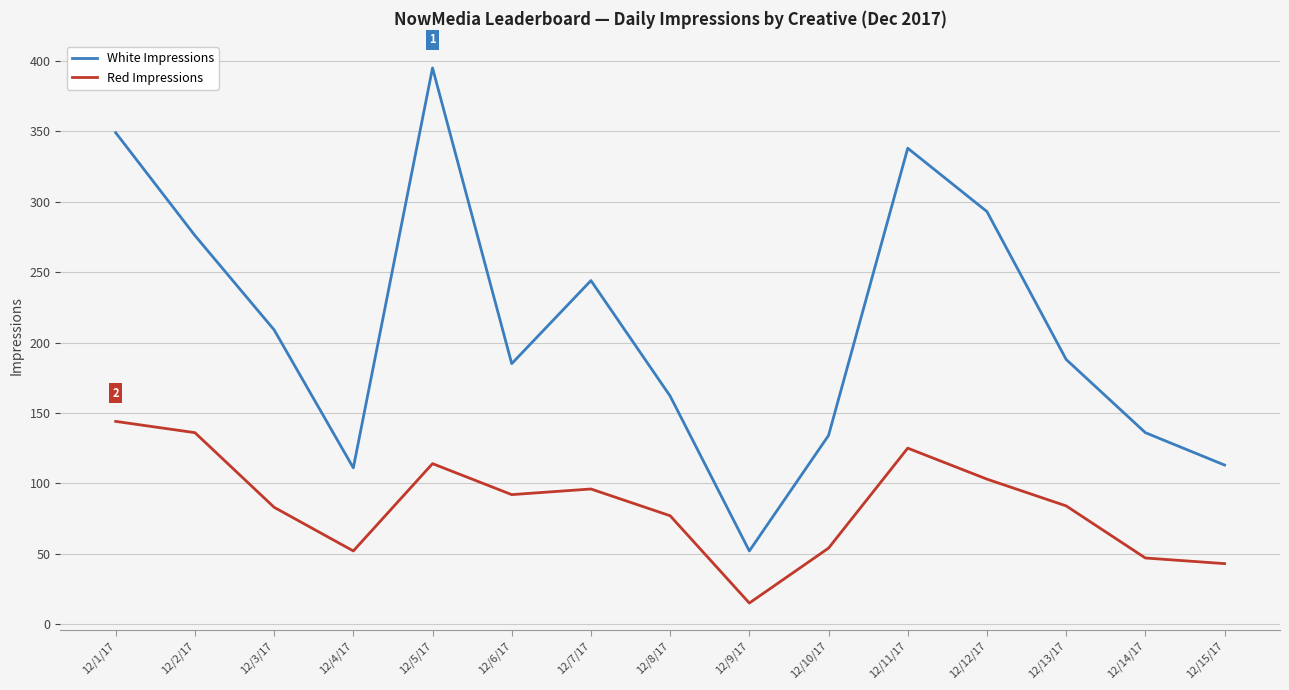

Which series has the largest range (max minus min)?

White Impressions